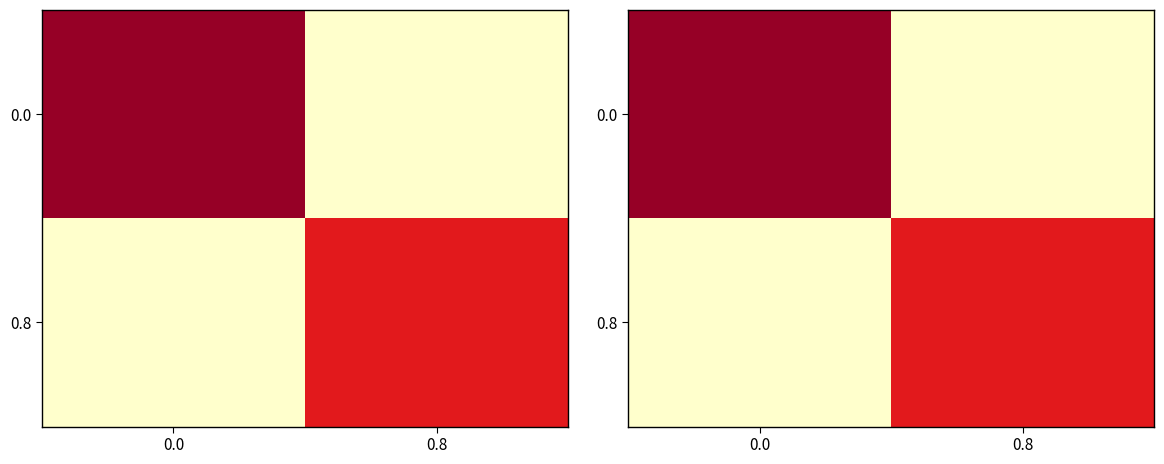

Is the value of 0.0 at 0.0 greater than the value of 0.8 at 0.8?

Yes